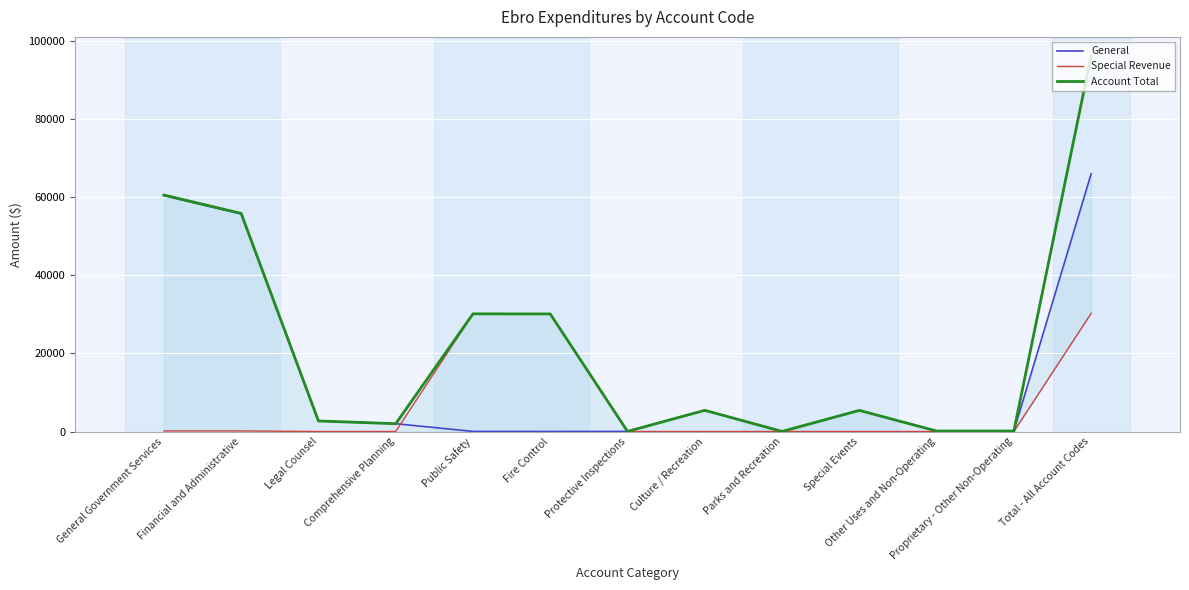

How many data points in General are above 2000?

6